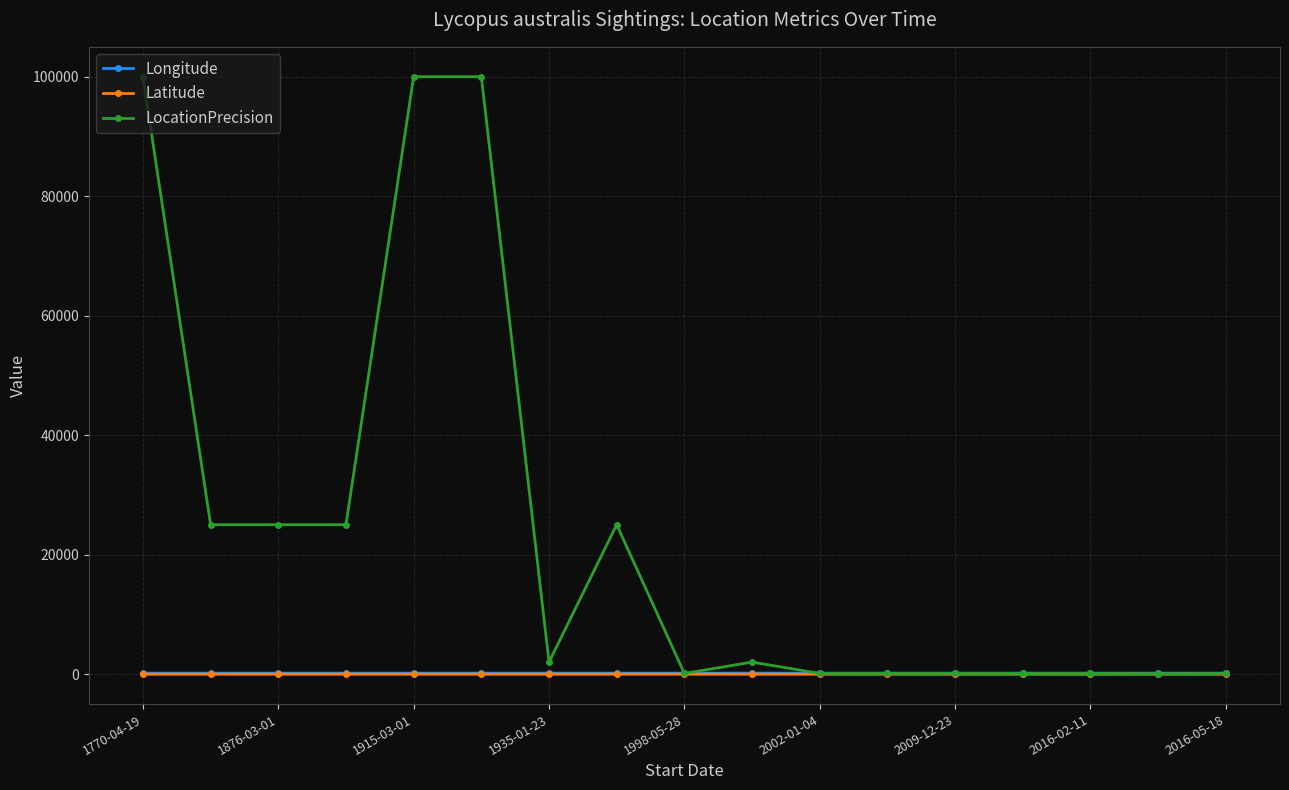

At how many categories does at least one series exceed 89598?

3